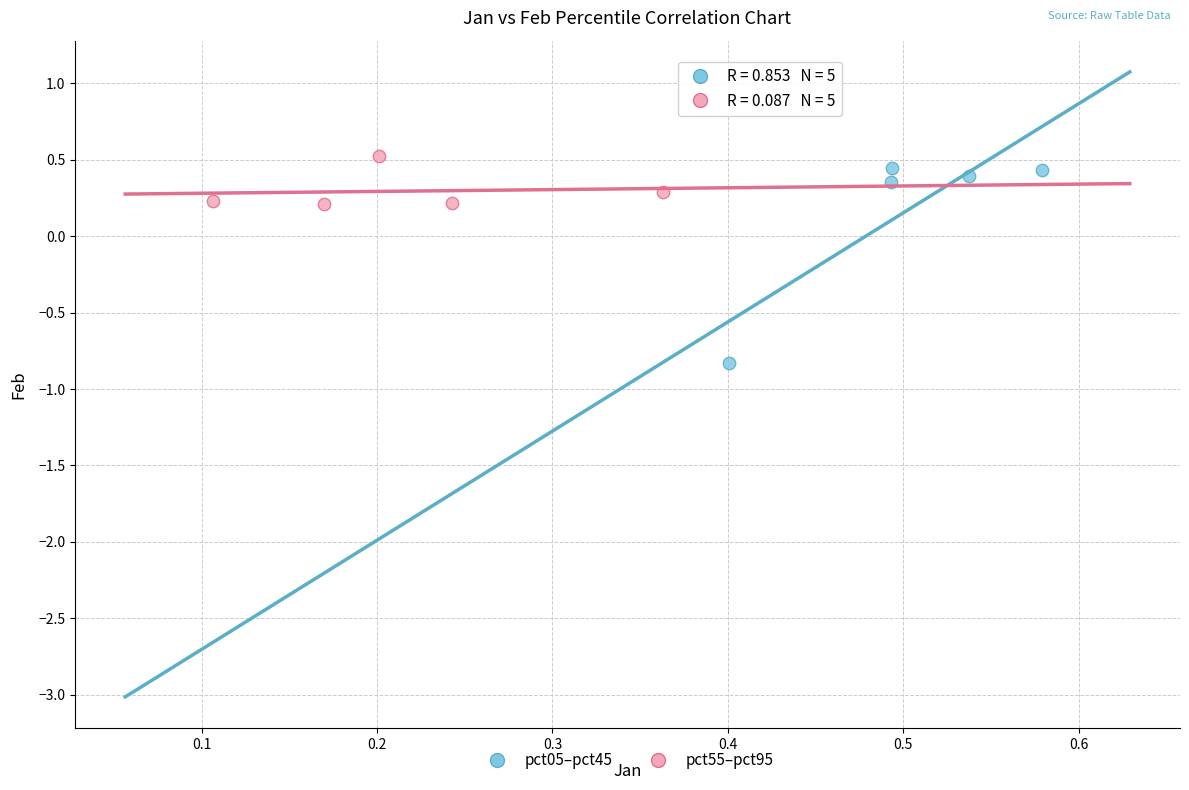

Which series has the widest spread of Y values?

pct05–pct45